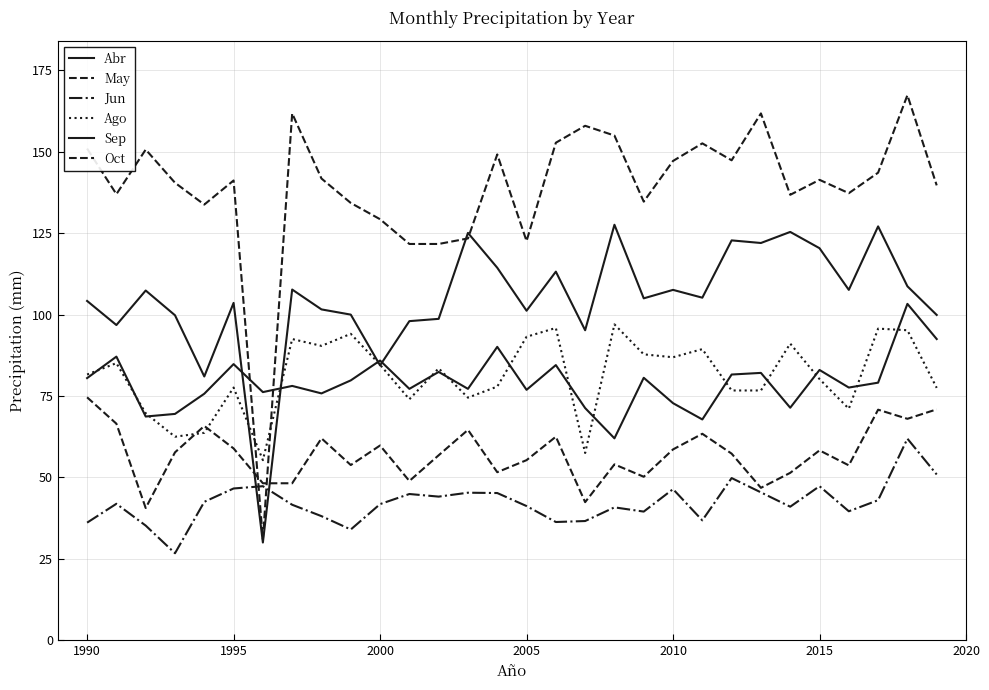

Does the chart display data point markers on the line(s)?

No